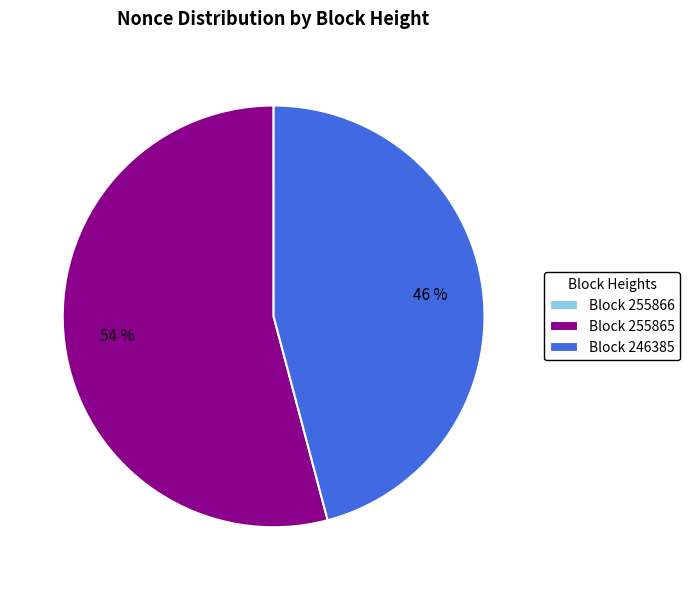

Do Block 246385 and Block 255865 together represent more than half of the pie?

Yes